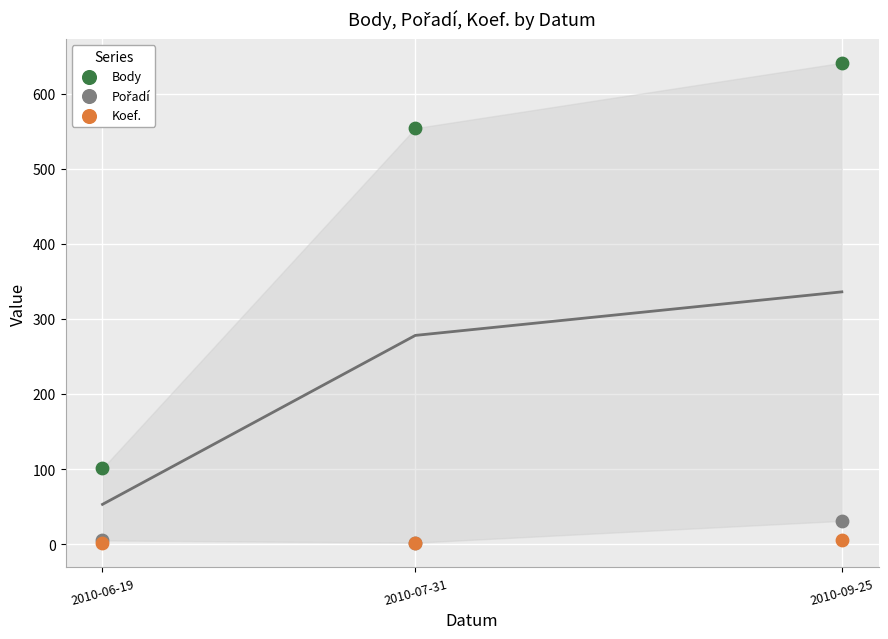

In the Body series, what Y value is closest to 371?

554